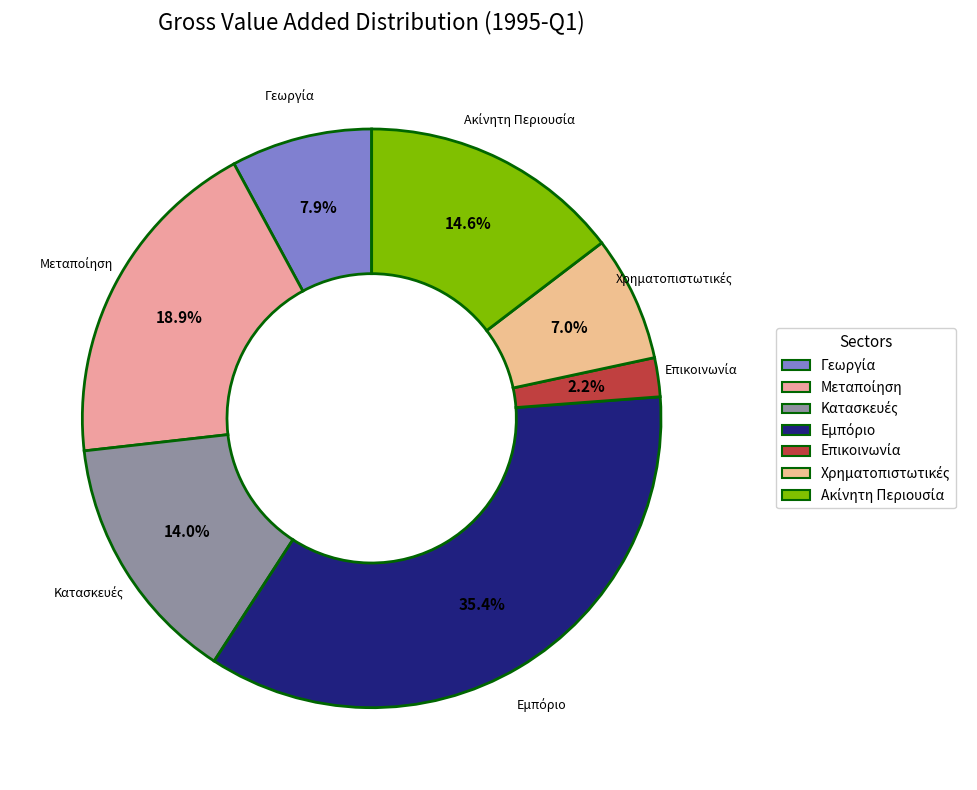

Is there a majority slice in this chart?

No